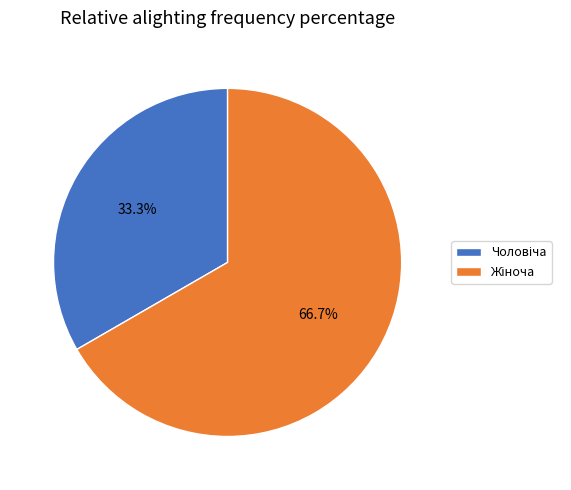

Is there a majority slice in this chart?

Yes